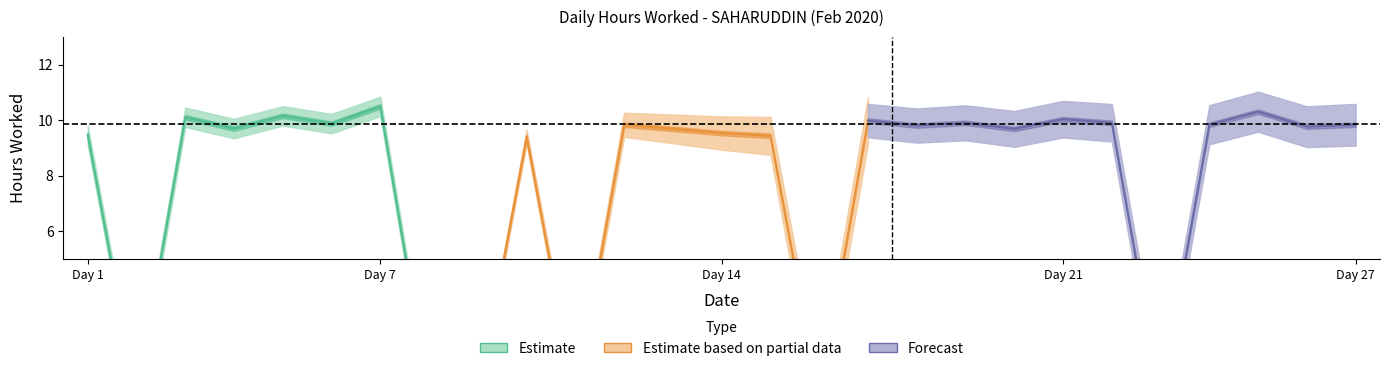

Where is the first local maximum?

3